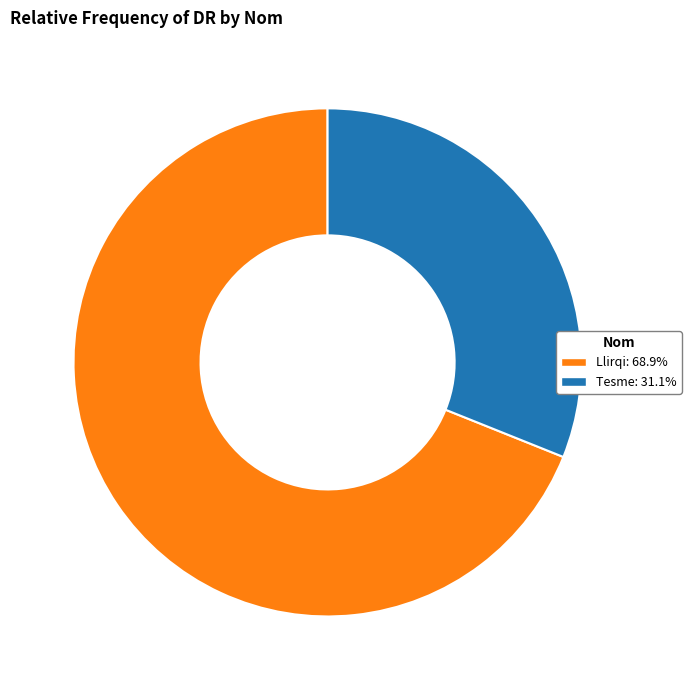

Which slice is the smallest?

Tesme